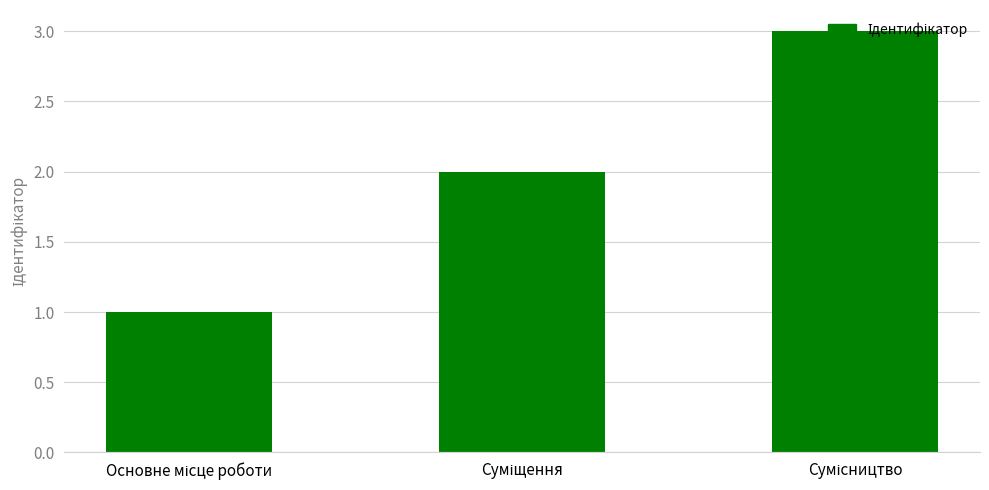

How many values are below 2?

1